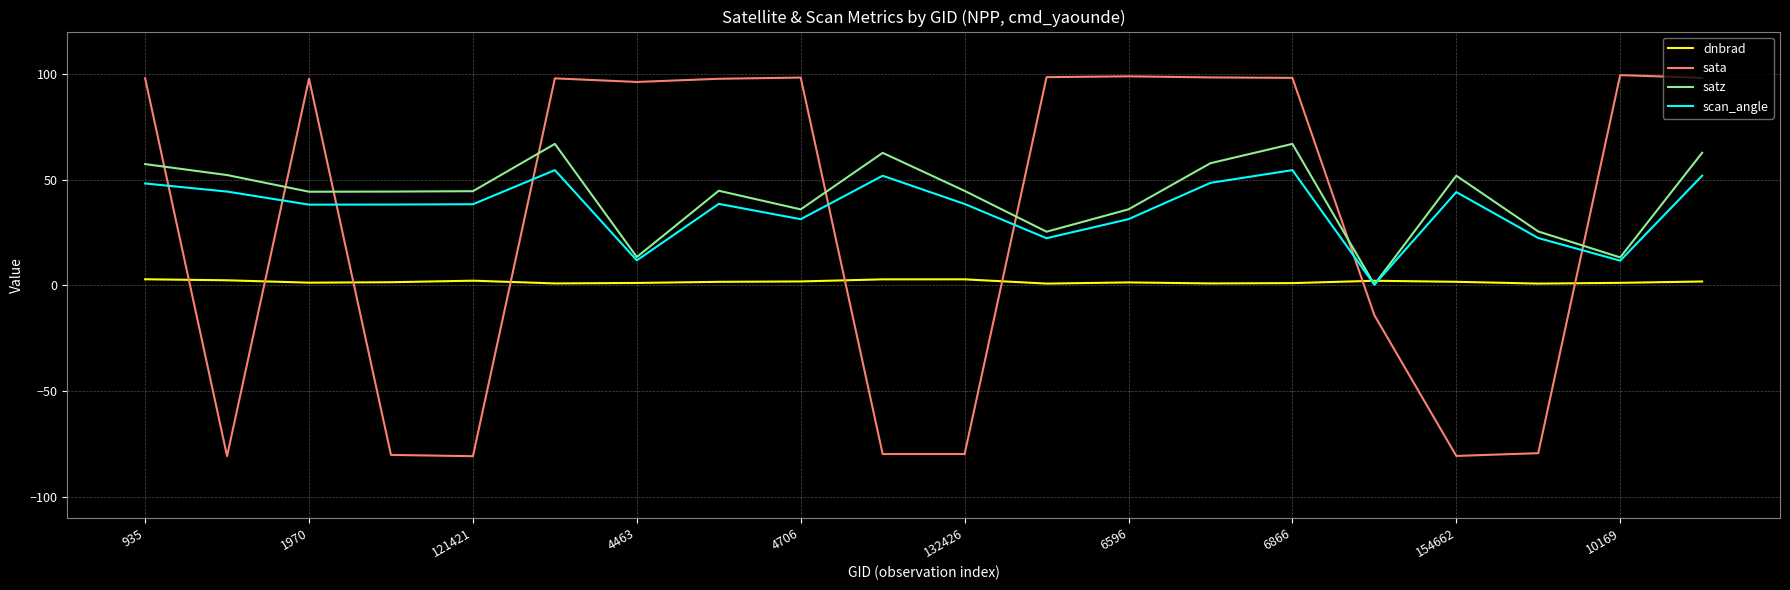

Which series ends up on top after the final intersection of sata and satz?

sata